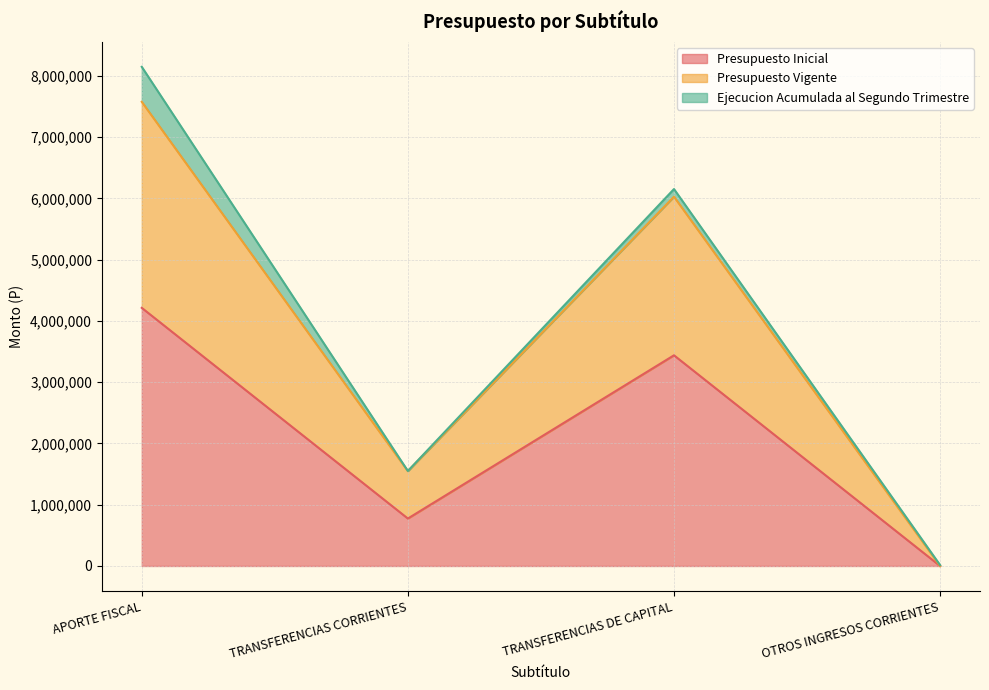

Is it true that Presupuesto Inicial equals 4213510 at APORTE FISCAL?

True